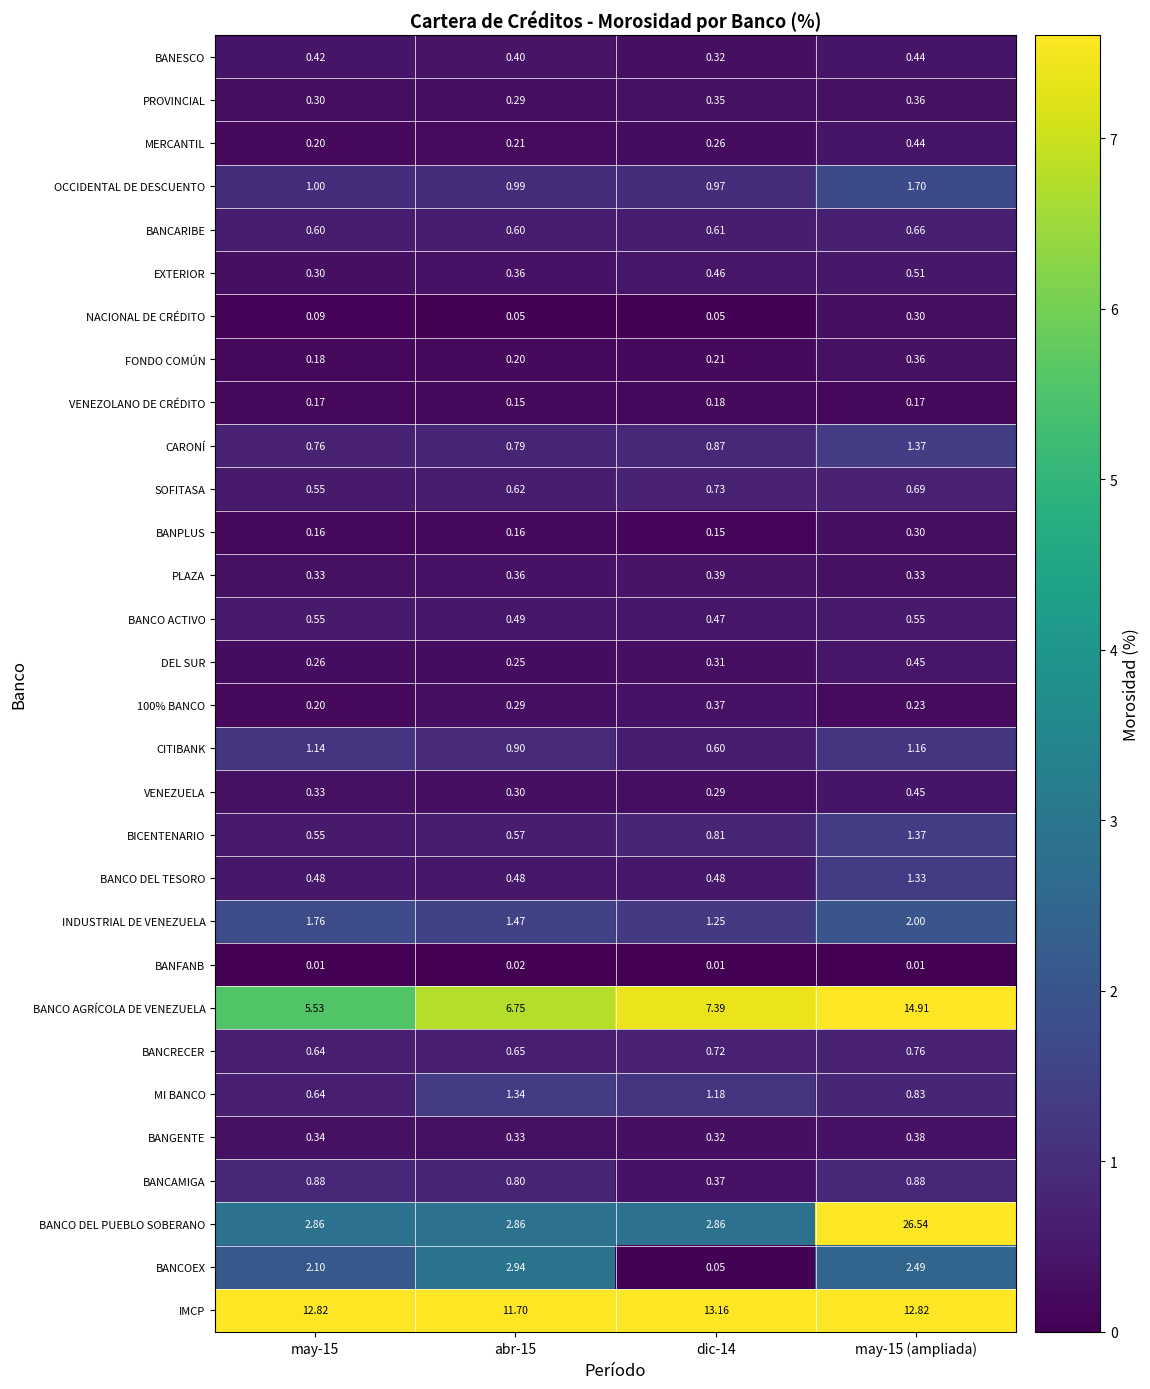

Which series has the largest total across all categories?

IMCP